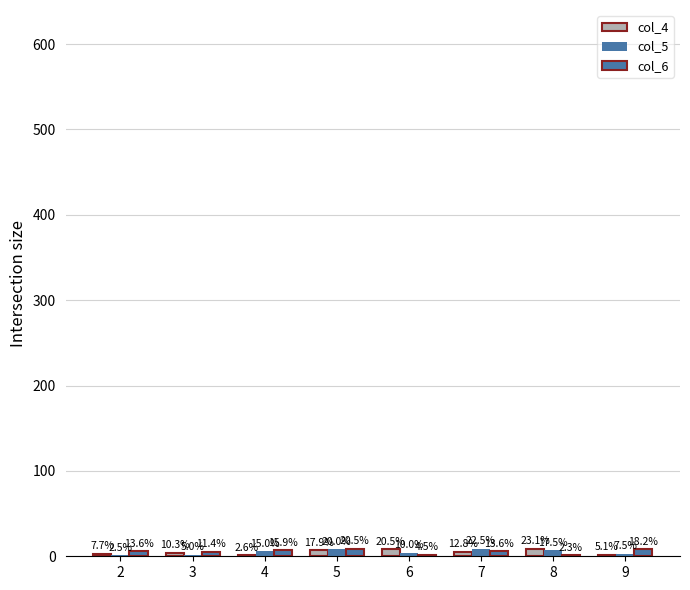

Reading right to left, extract all data points from this chart.

col_4: 9=2	8=9	7=5	6=8	5=7	4=1	3=4	2=3
col_5: 9=3	8=7	7=9	6=4	5=8	4=6	3=2	2=1
col_6: 9=8	8=1	7=6	6=2	5=9	4=7	3=5	2=6